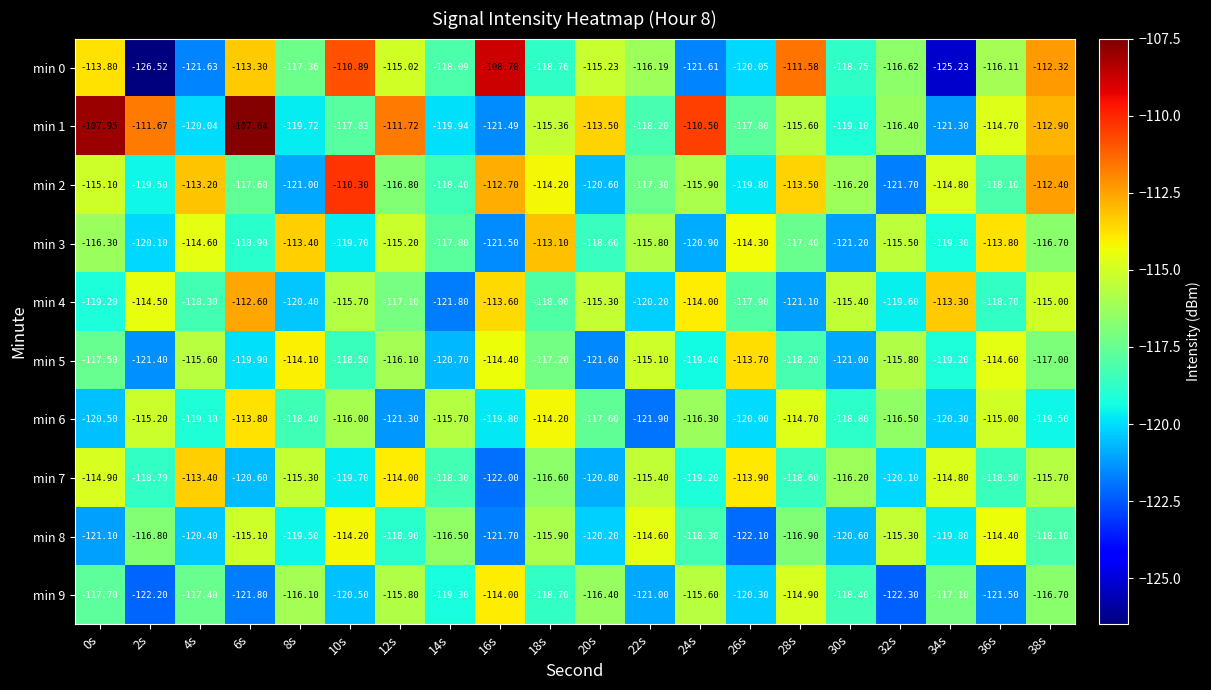

How many distinct data groups are displayed?

10